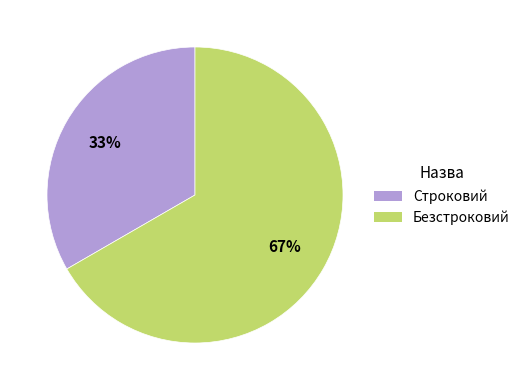

The Безстроковий slice represents 75% of the pie. True or false?

False